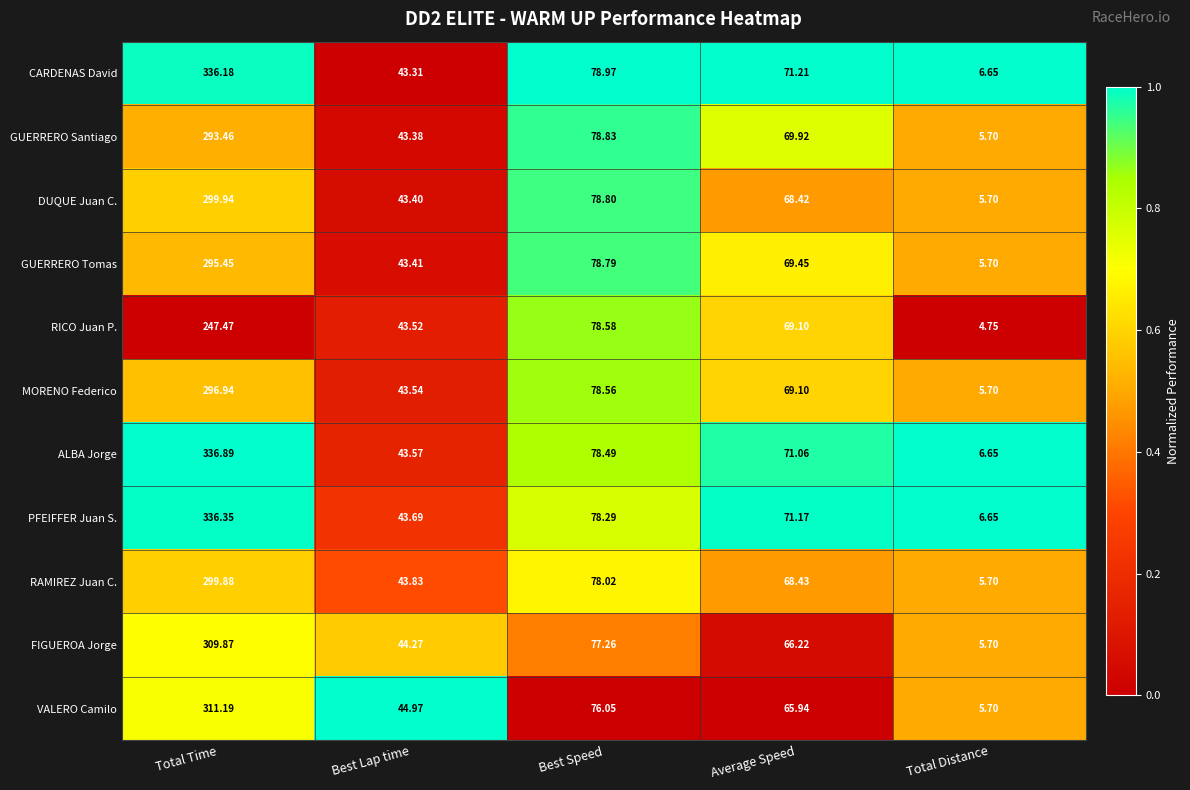

Which series has the widest spread of values?

ALBA Jorge